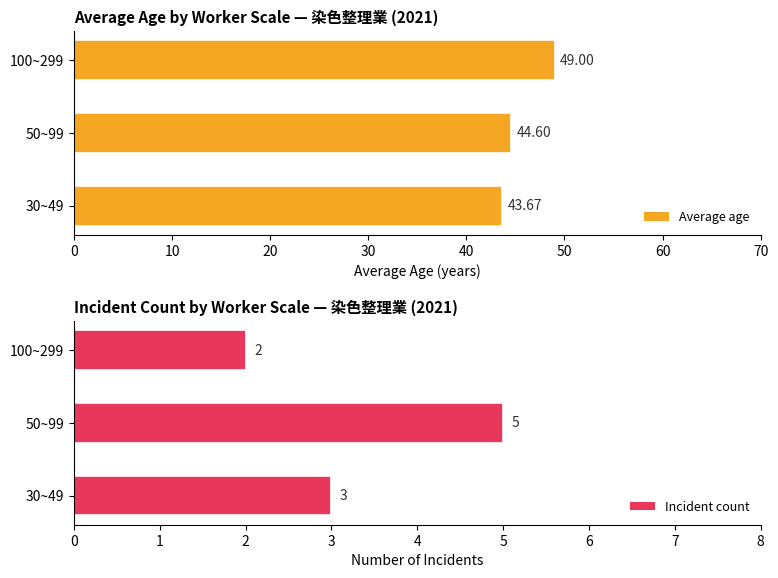

Rank the categories by Average age value from lowest to highest.

30~49, 50~99, 100~299